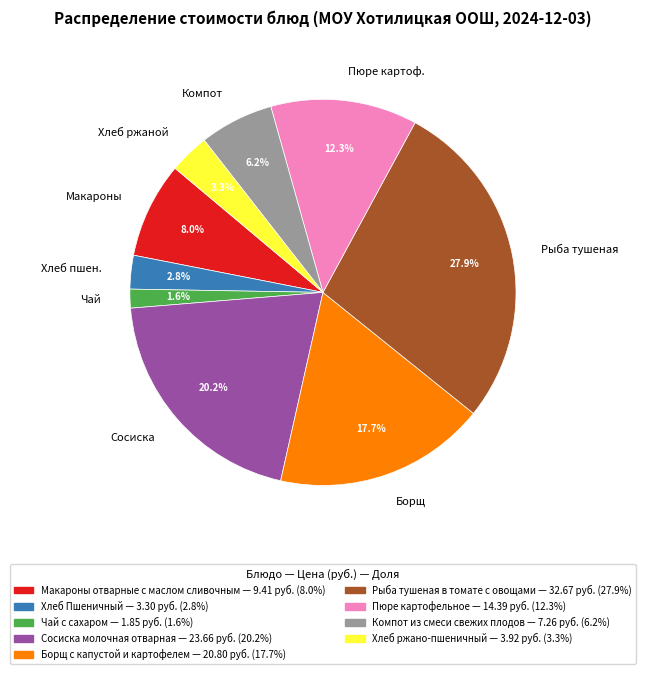

What portion of the pie excludes Чай?

98.4%